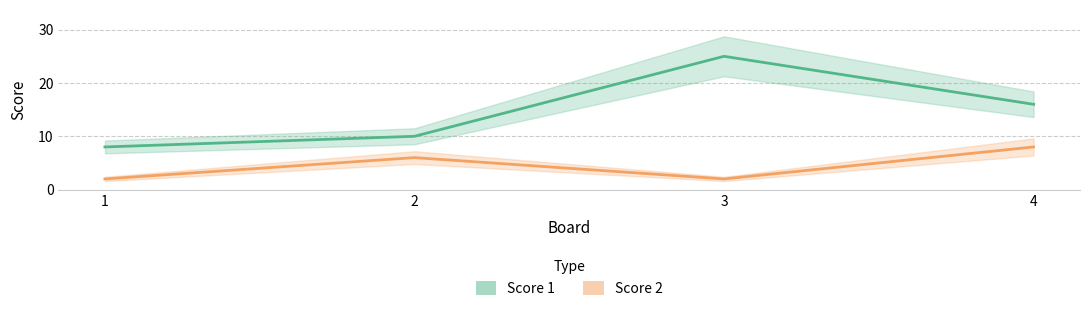

True or false: Score 1 and Score 2 cross at least once.

False